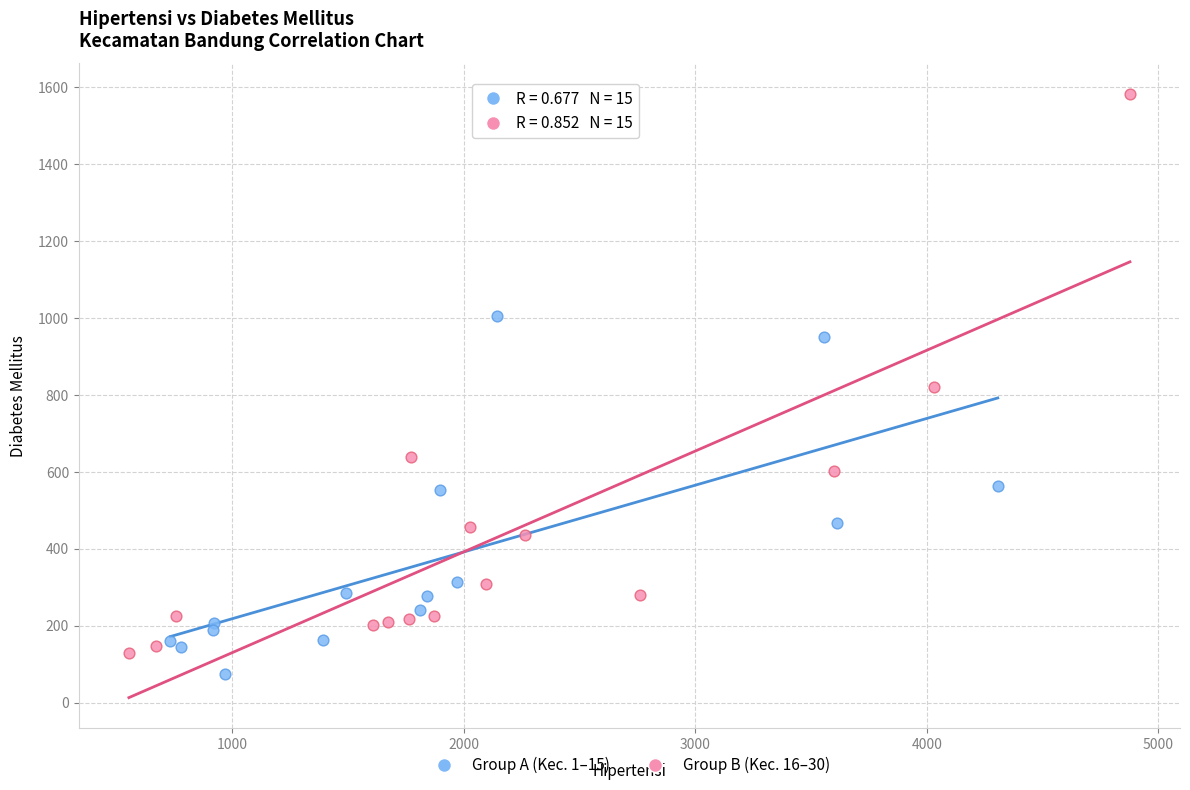

Which series reaches the maximum Y coordinate?

Group B (Kec. 16–30)